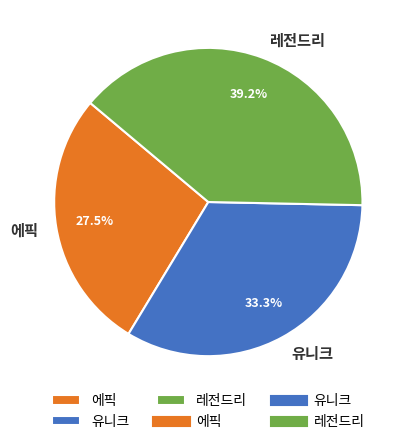

How many slices are in this pie chart?

3